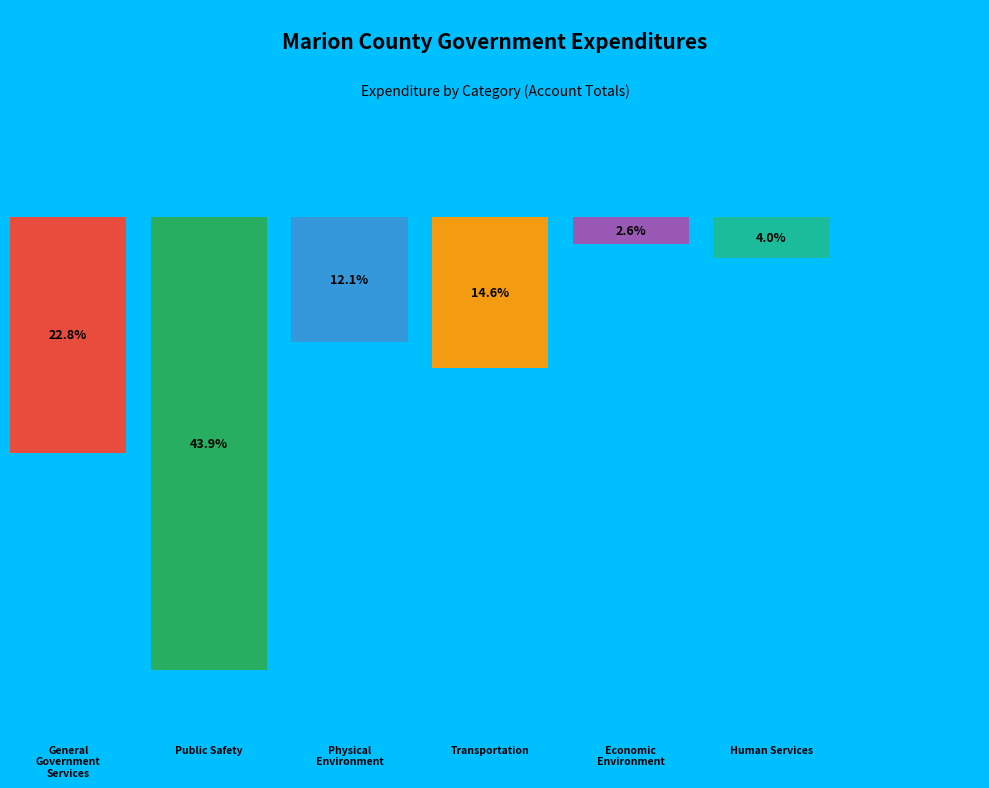

Between Public Safety and Physical Environment, which is larger?

Public Safety